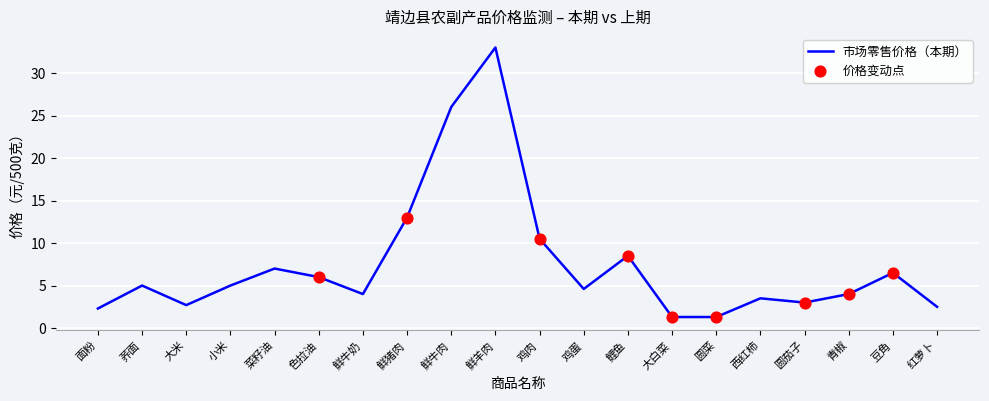

Which has a higher value, 小米 or 菜籽油?

菜籽油